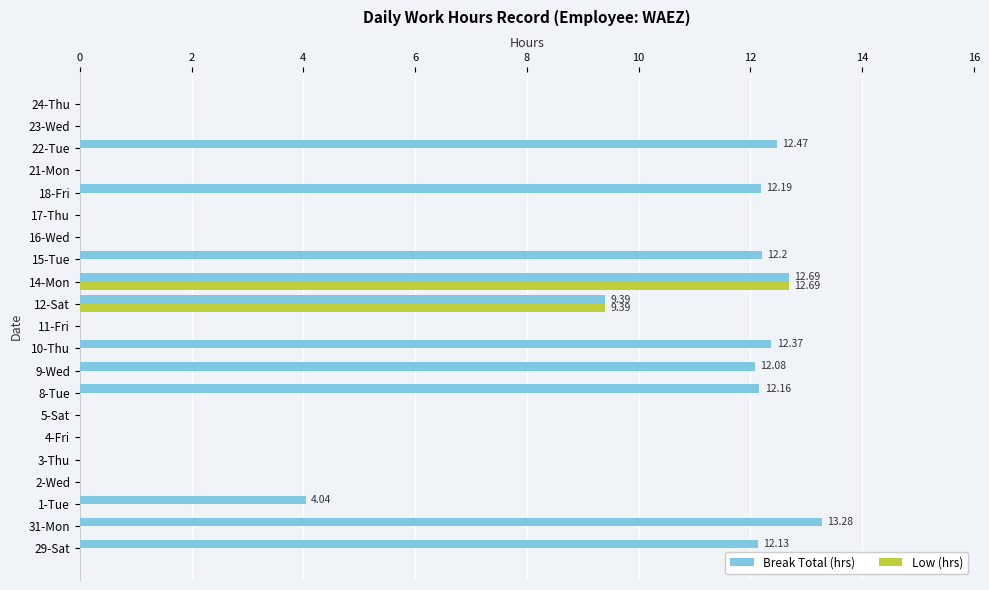

At which category is the sum across all series the highest?

14-Mon